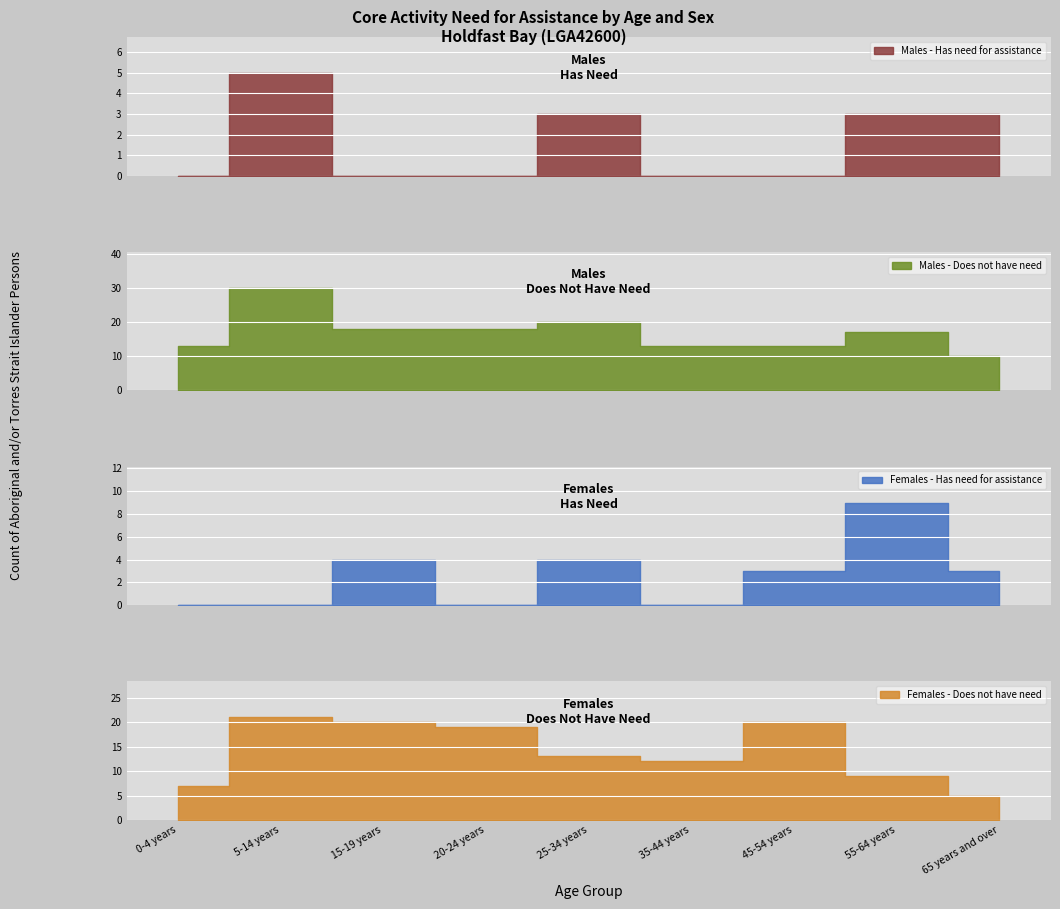

At which category is the sum across all series the highest?

1